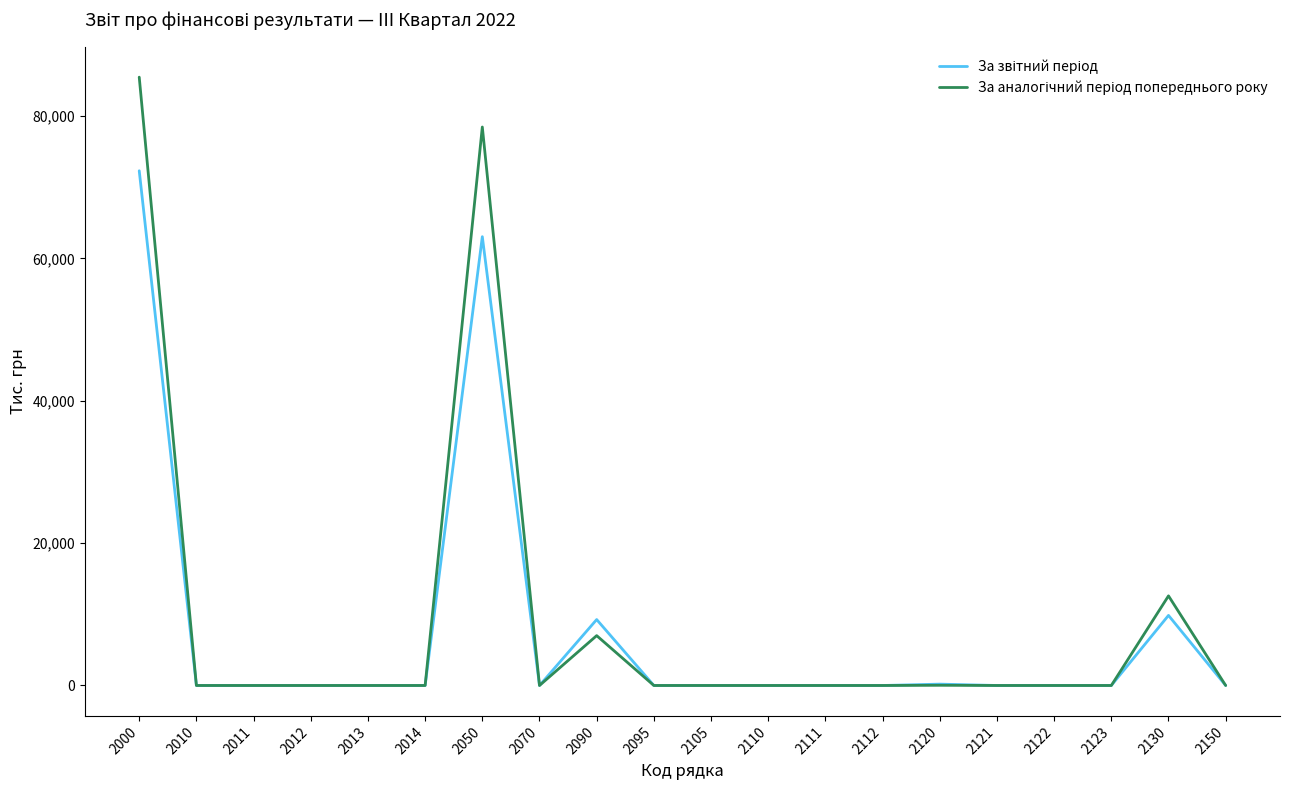

At which category is the sum across all series the highest?

2000